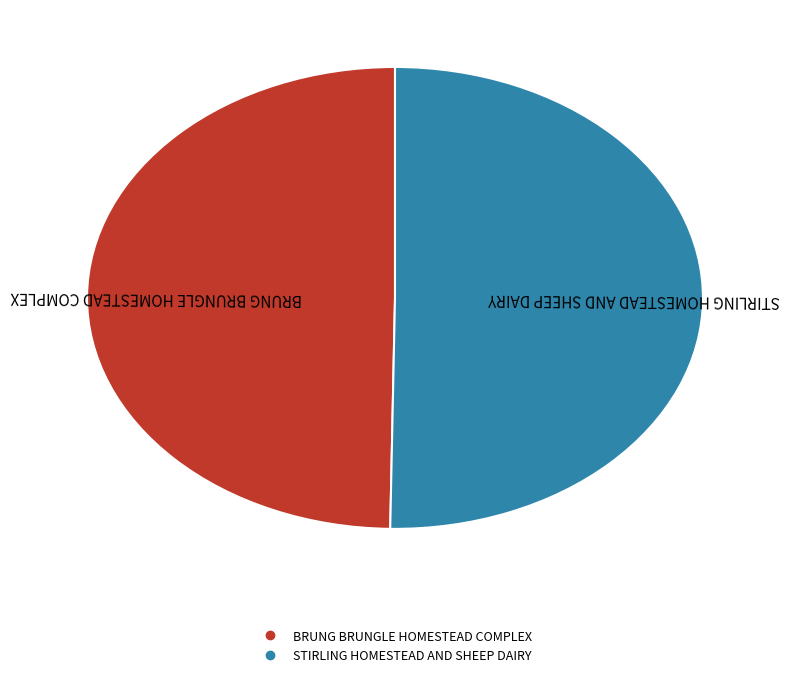

True or false: BRUNG BRUNGLE HOMESTEAD COMPLEX accounts for 63% of the total.

False